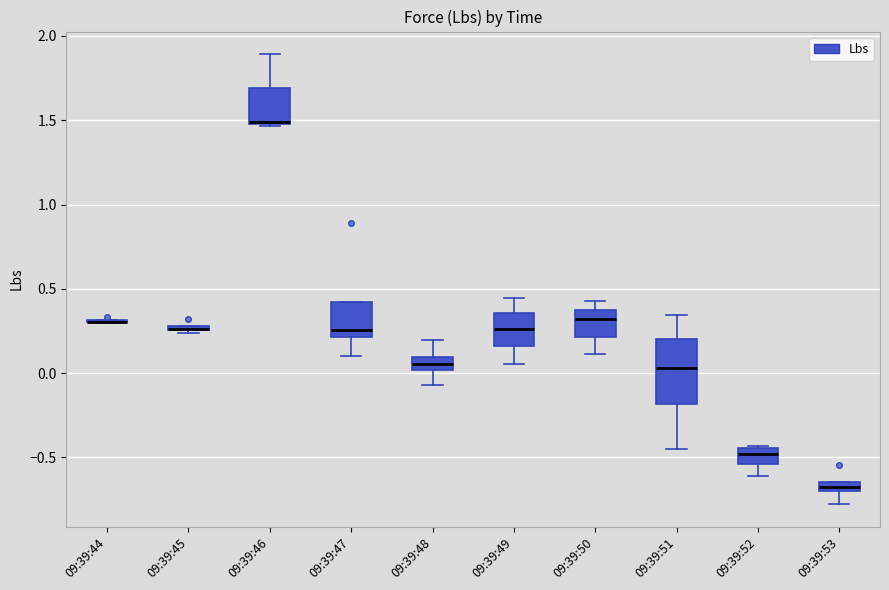

Where does the median line of the box for 09:39:50 sit on the y-axis? The values are not printed on the chart, so give them approximately, as read against the axis.

0.30